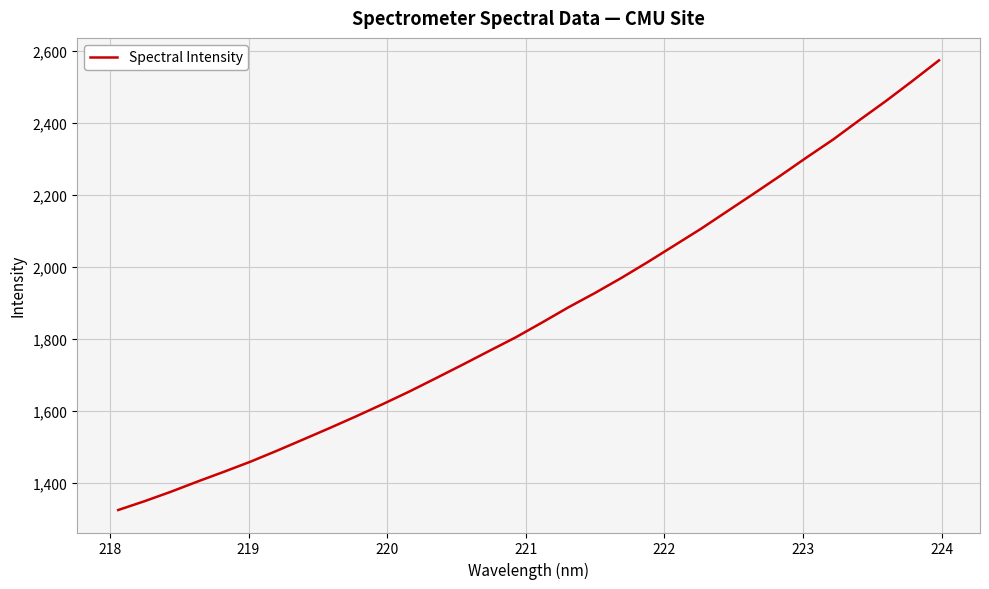

What is the minimum value shown in the chart?

1324.0